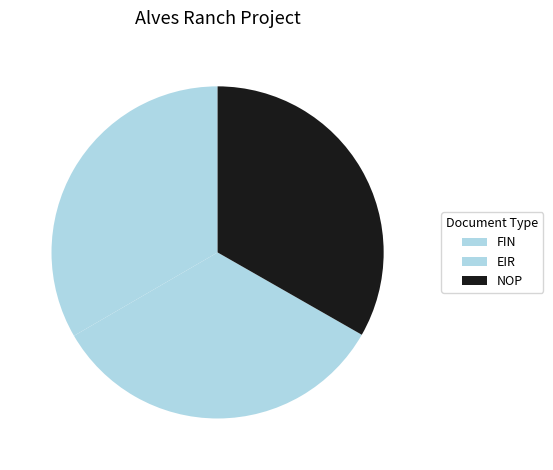

True or false: FIN accounts for 26% of the total.

False